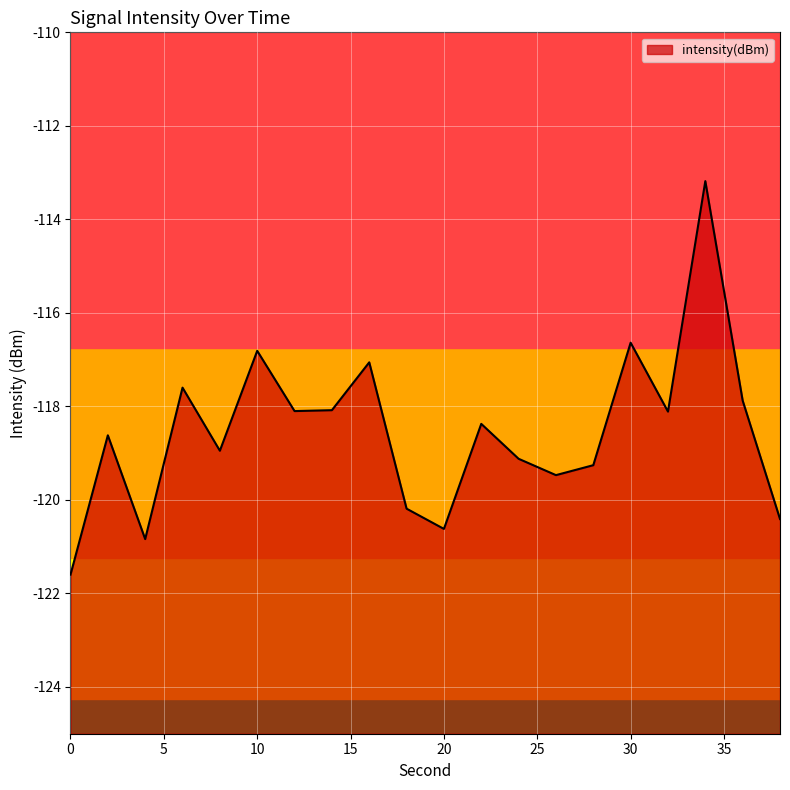

What is the greatest value displayed?

-113.2